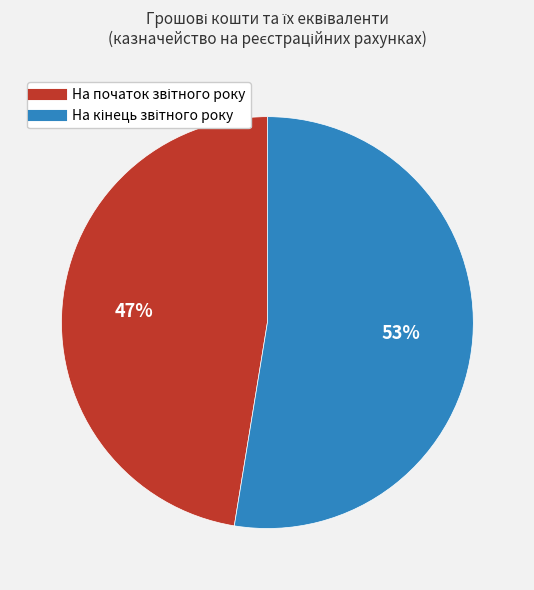

To the nearest percent, what is the average slice percentage?

50%